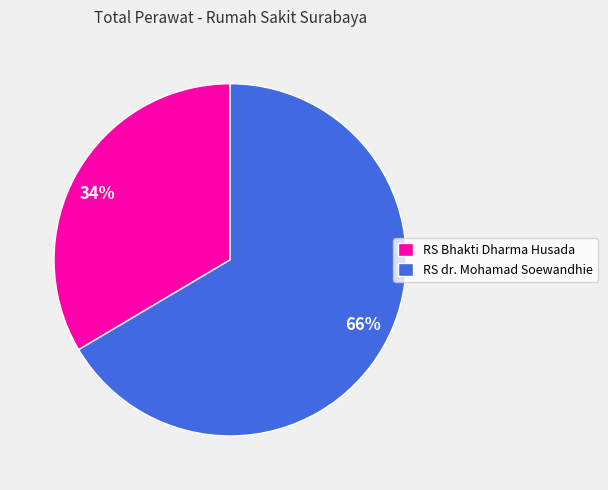

Which slice is the smallest?

RS Bhakti Dharma Husada